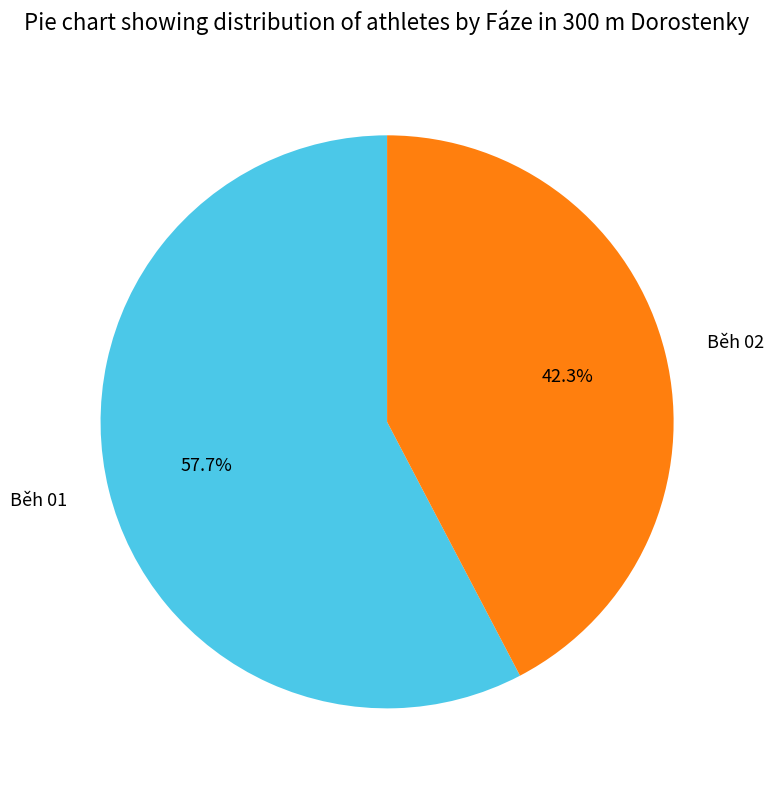

How many segments does this pie chart have?

2